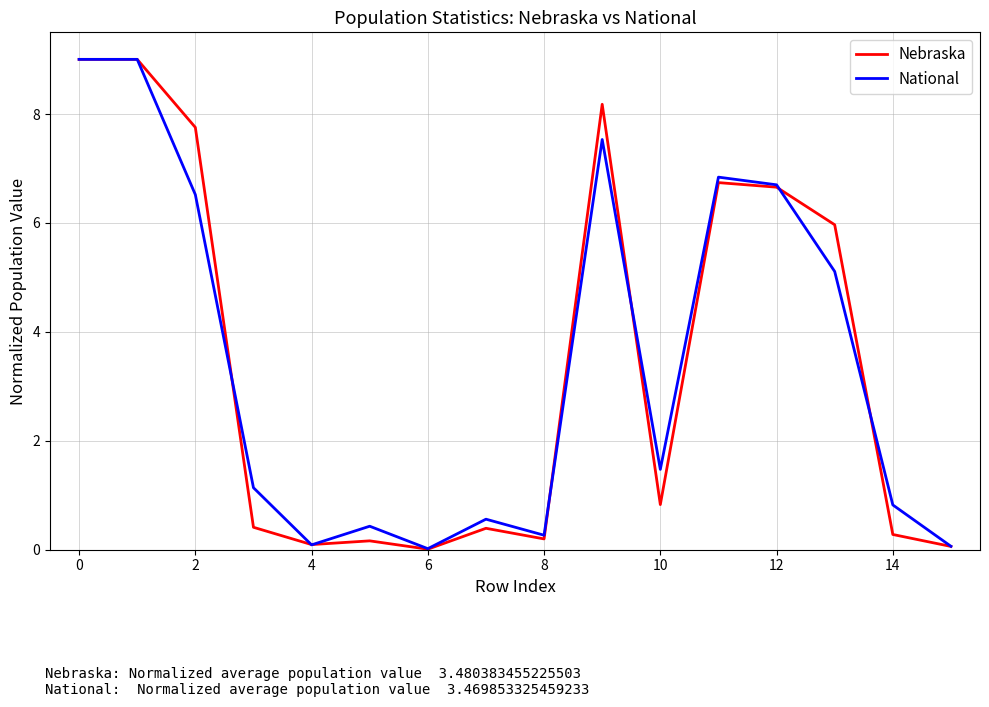

What is the maximum value shown in the chart?

9.0